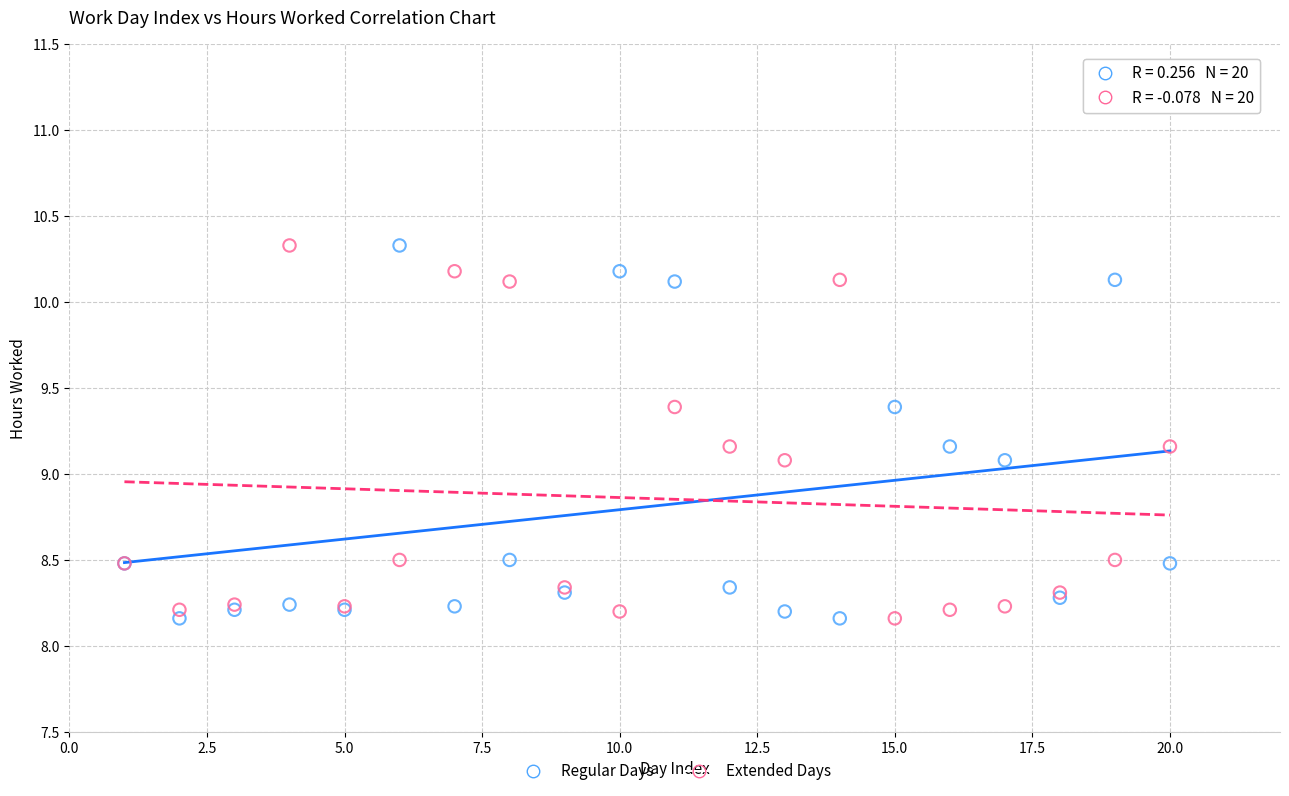

What is the X range (max minus min) for the scatter plot?

19.0